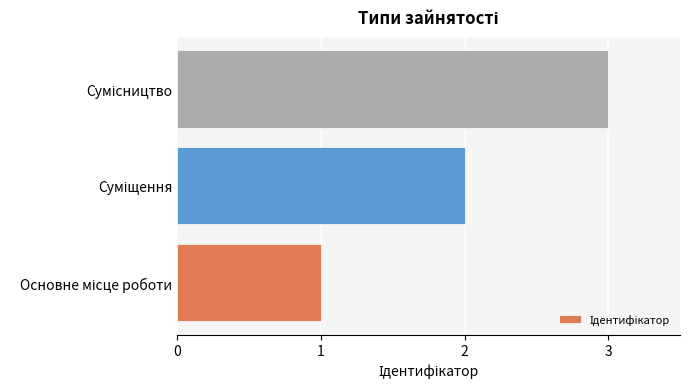

What is the greatest value displayed?

3